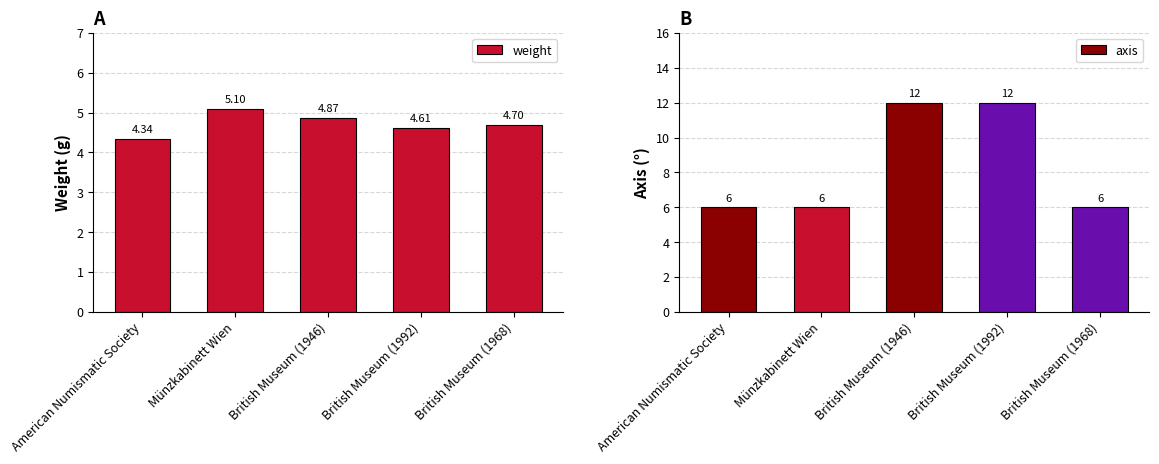

Which series has the largest range (max minus min)?

axis